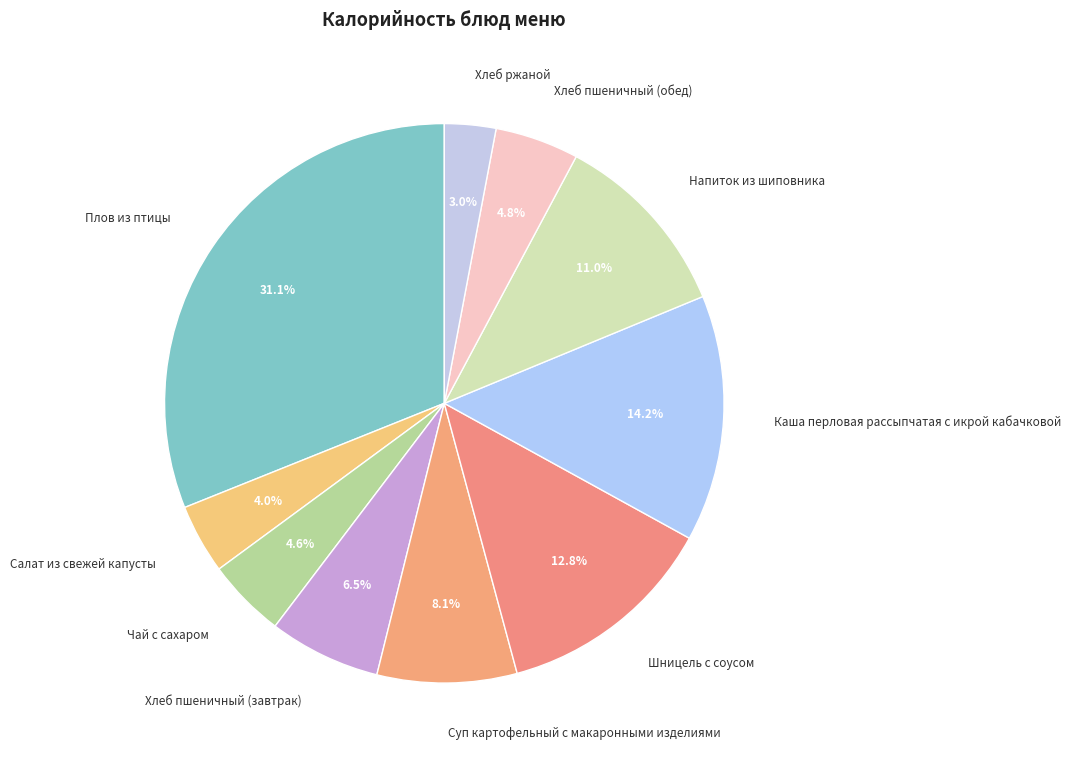

To the nearest percent, what percentage of the pie is Напиток из шиповника?

11%